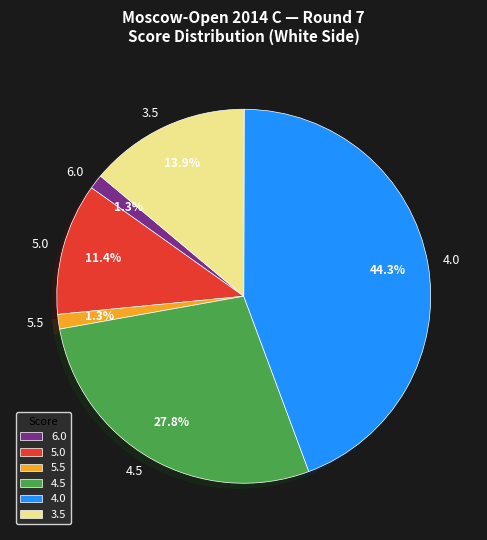

What portion of the pie excludes 6.0?

98.7%